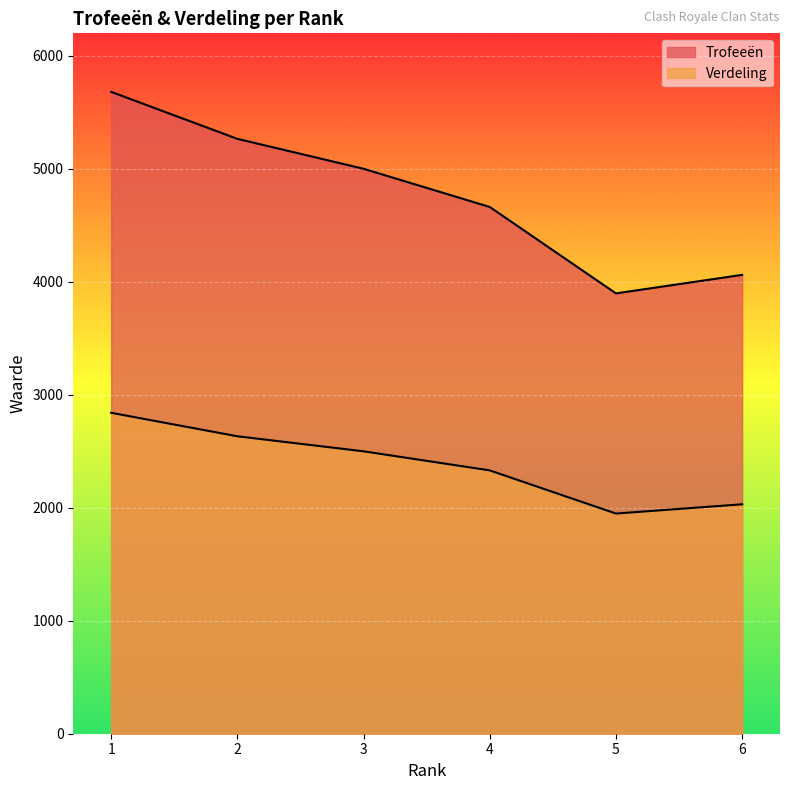

At which category is the sum across all series the highest?

1